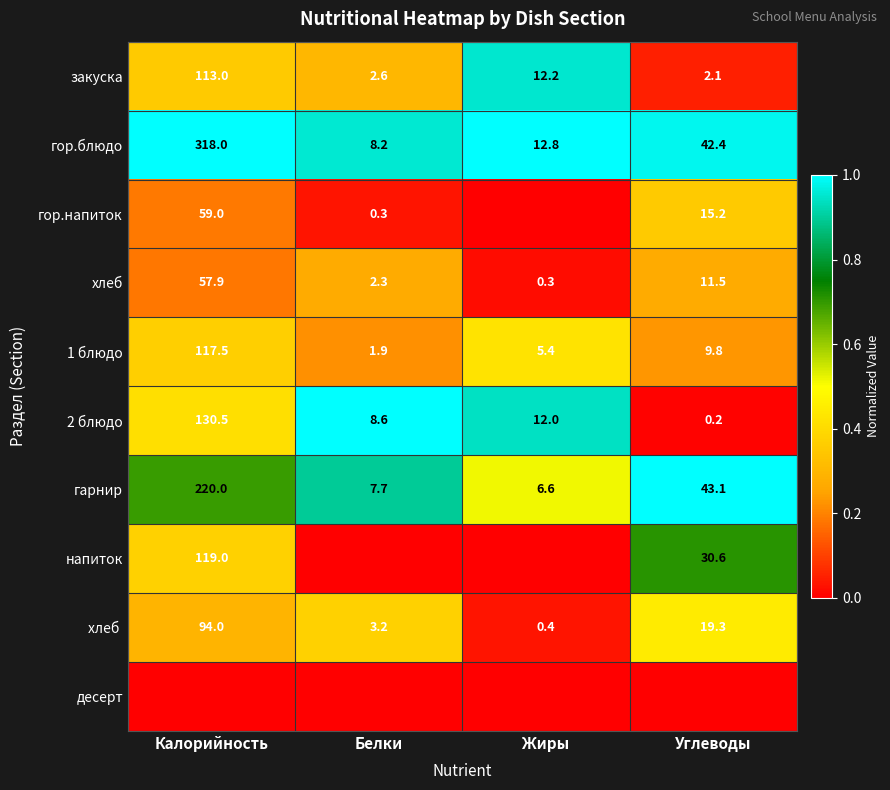

List the labels in order of 2 блюдо value, smallest first.

Углеводы, Белки, Жиры, Калорийность